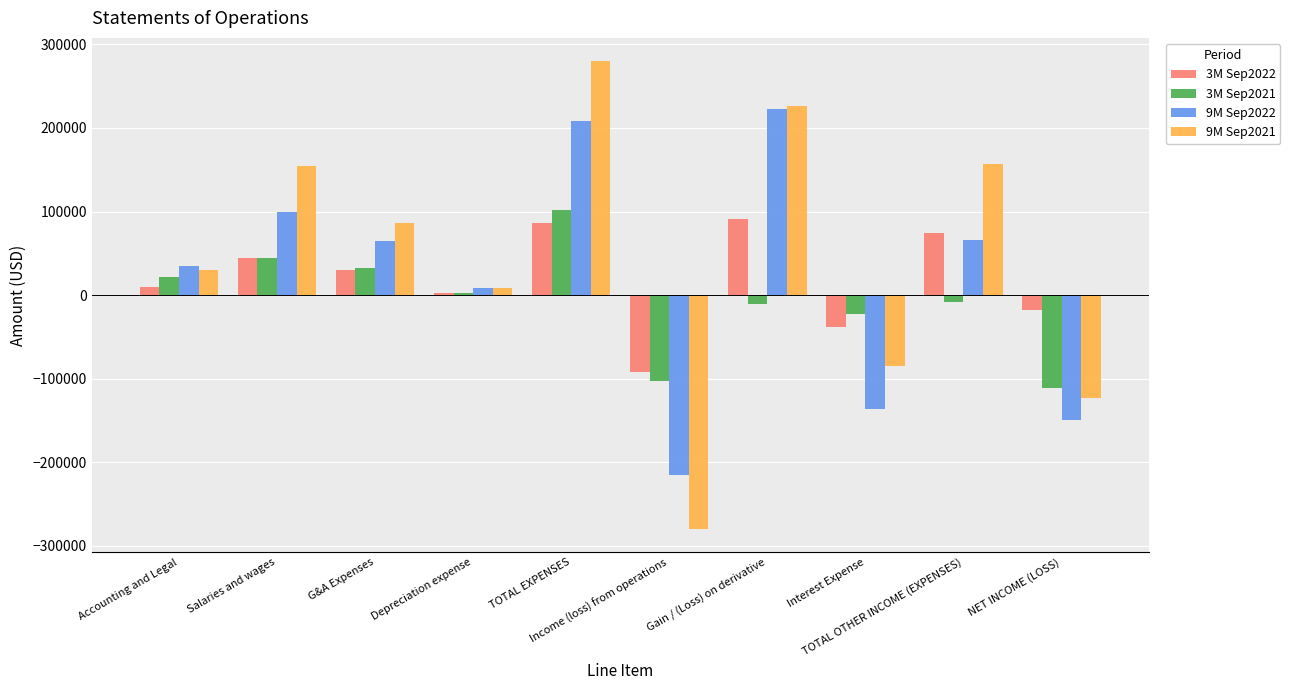

What are all the series names shown in the legend?

3M Sep2022, 3M Sep2021, 9M Sep2022, 9M Sep2021